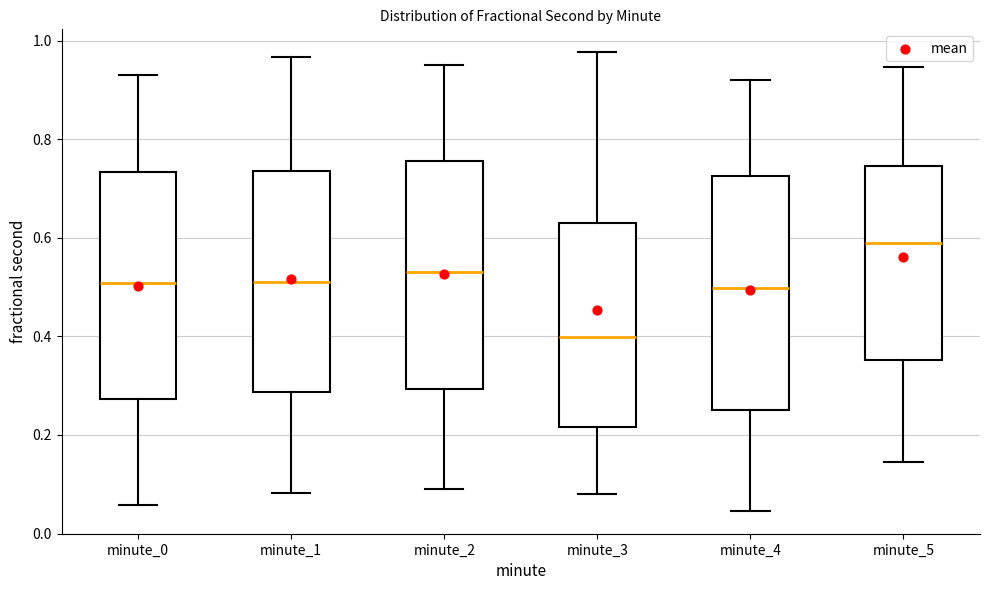

Reading left to right, transcribe this box plot: for each box, give where its median line is, the range the box spans, and where its two whiskers end, as read against the y-axis. The values are not printed on the chart, so give them approximately, as read against the axis.

minute_0: median 0.50, box 0.28 to 0.74, whiskers 0.06 to 0.94
minute_1: median 0.52, box 0.28 to 0.74, whiskers 0.08 to 0.96
minute_2: median 0.54, box 0.30 to 0.76, whiskers 0.10 to 0.96
minute_3: median 0.40, box 0.22 to 0.64, whiskers 0.08 to 0.98
minute_4: median 0.50, box 0.26 to 0.72, whiskers 0.04 to 0.92
minute_5: median 0.58, box 0.36 to 0.74, whiskers 0.14 to 0.94